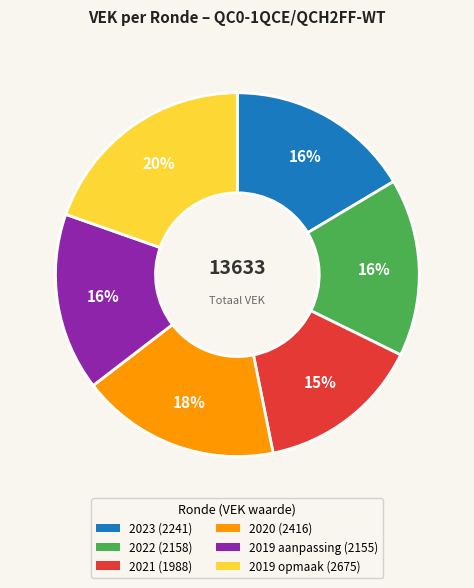

Is 2022 (2158) the majority of the pie?

No